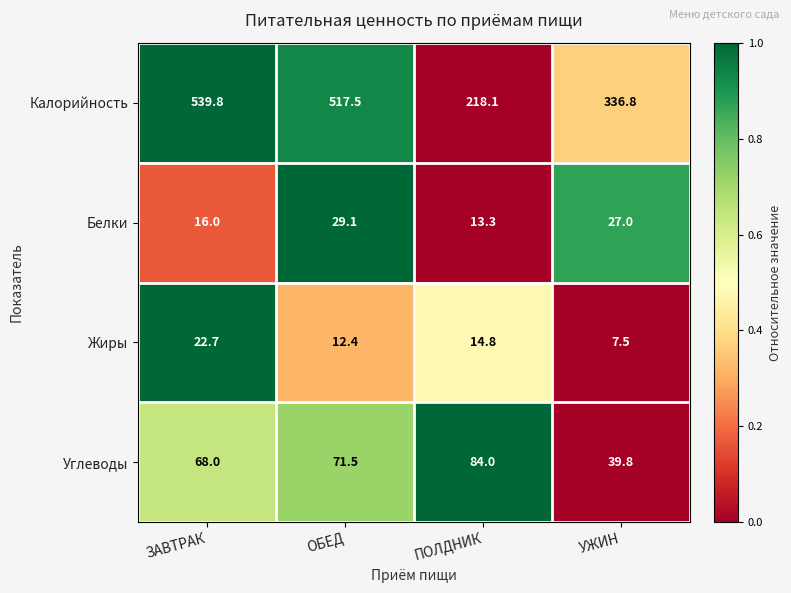

Which label corresponds to the largest value in the chart?

ЗАВТРАК